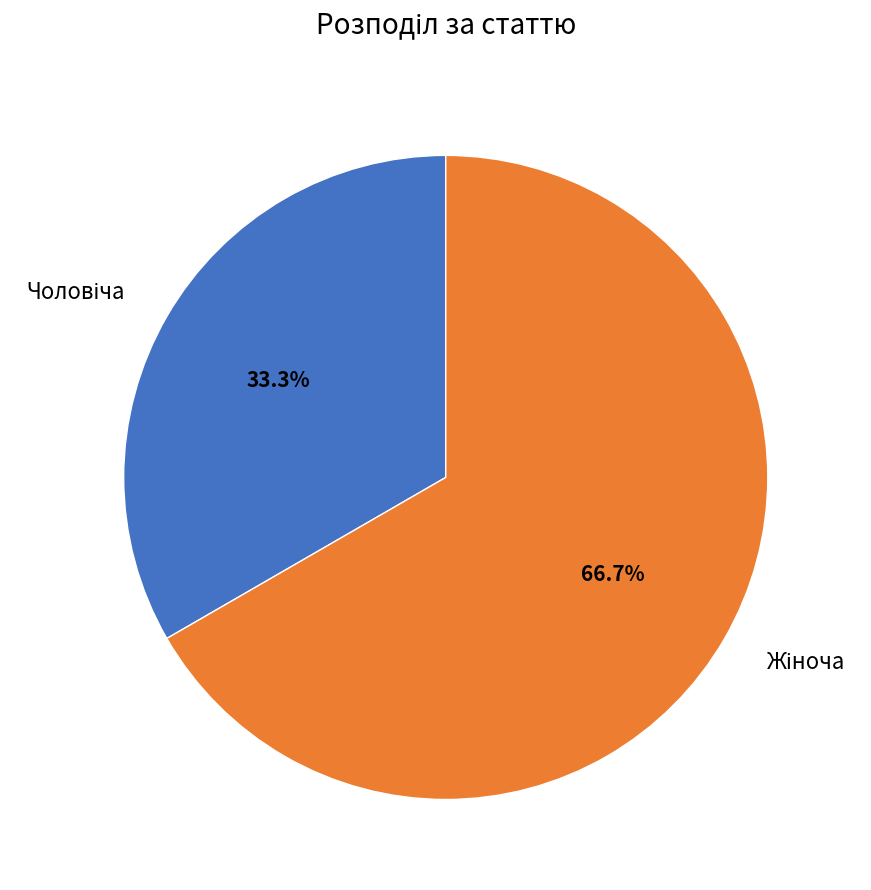

How many segments does this pie chart have?

2